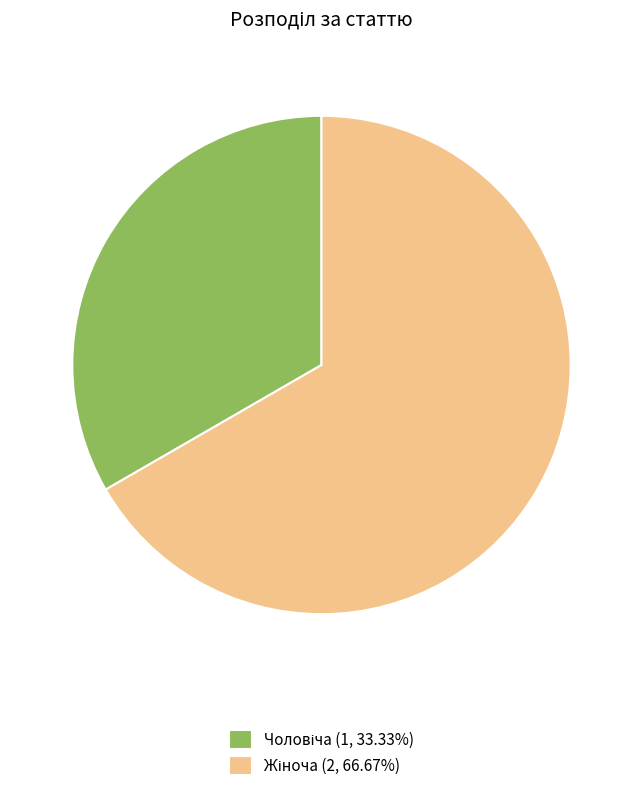

Is there any slice that represents more than half of the pie?

Yes